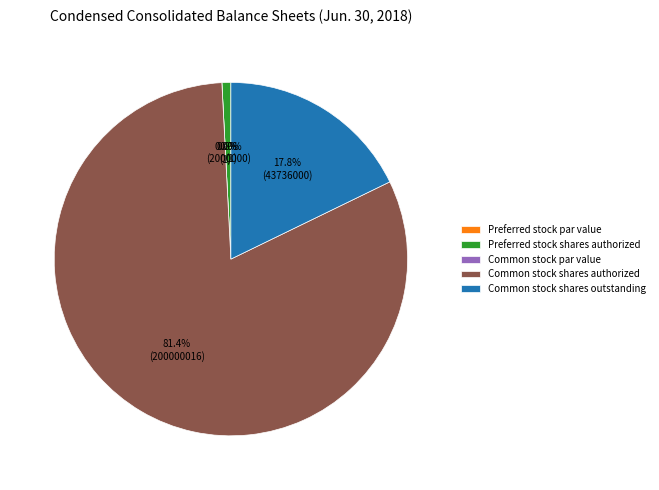

What is the change in value from Preferred stock shares authorized to Common stock shares authorized?

+198000000